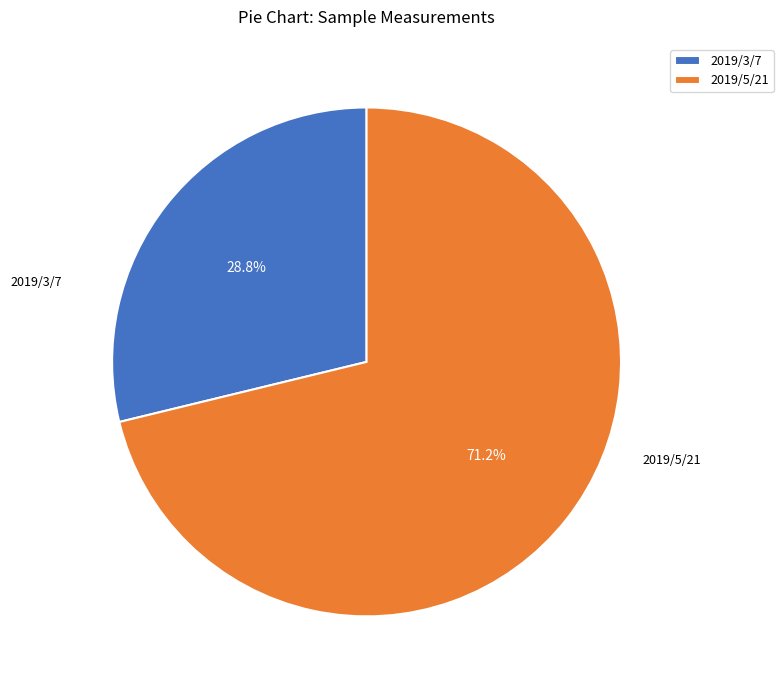

Which category has the smallest portion of the pie?

2019/3/7